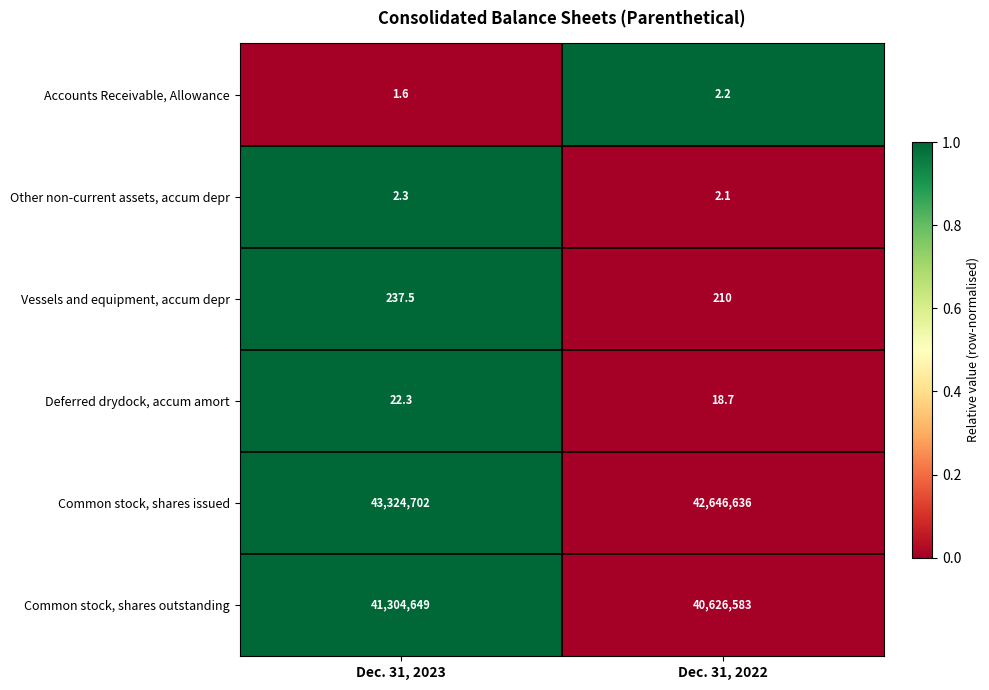

Rank the series by their maximum value, from highest to lowest.

Common stock, shares issued, Common stock, shares outstanding, Vessels and equipment, accum depr, Deferred drydock, accum amort, Other non-current assets, accum depr, Accounts Receivable, Allowance